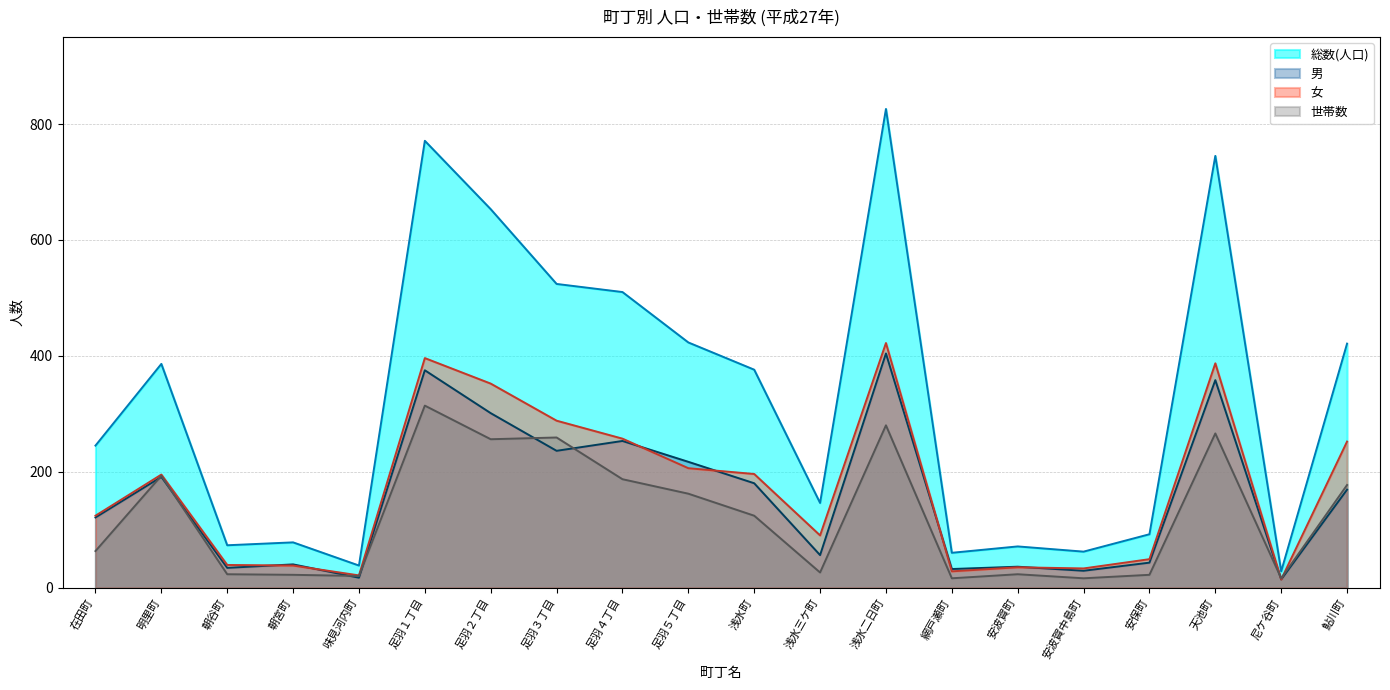

The value of 総数(人口) at 朝宮町 is 78. True or false?

True